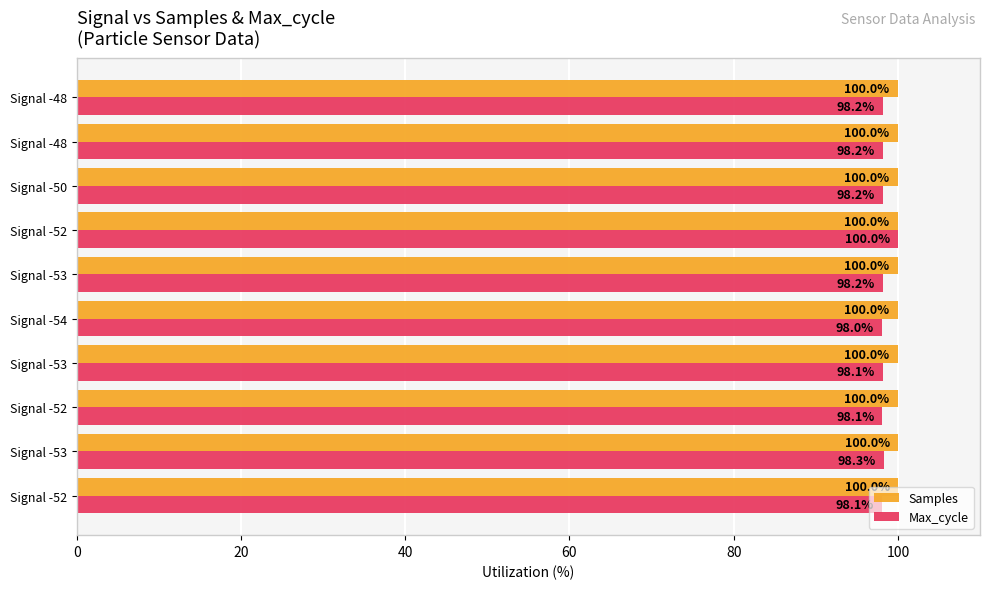

What is the minimum value for Samples?

100.0